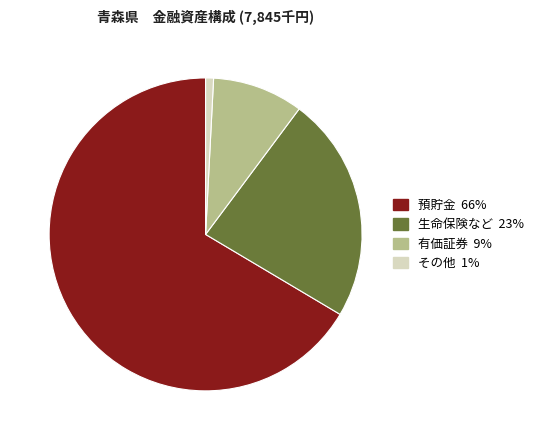

Which has a higher value, 有価証券 or 預貯金?

預貯金